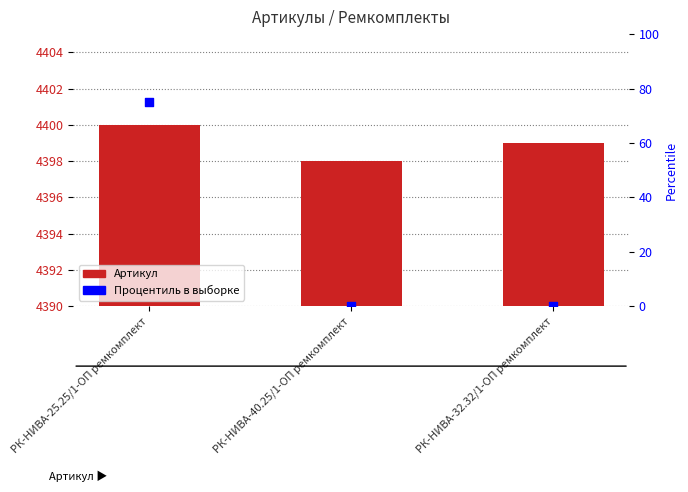

Which series contains the highest Y value?

Артикул